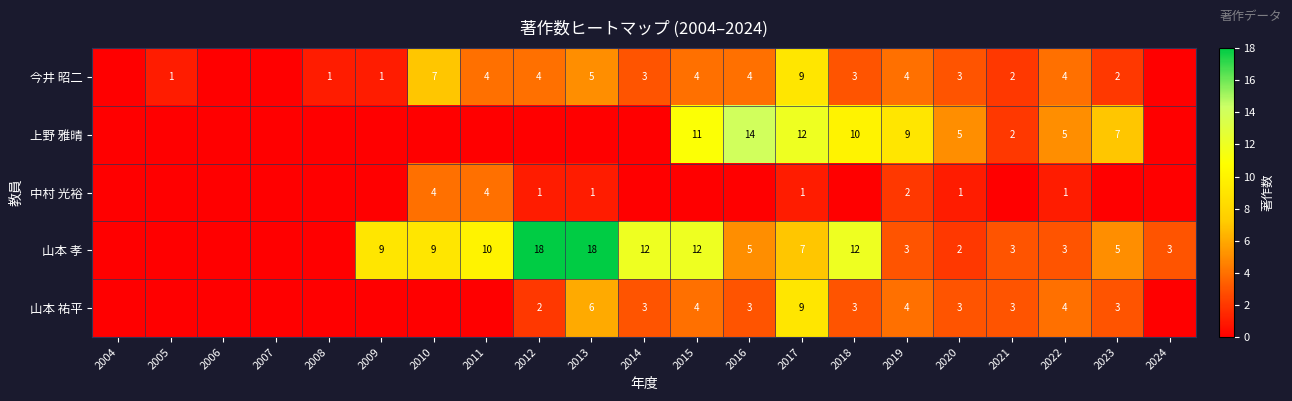

True or false: 中村 光裕 has a value of 1 at 2017.

True